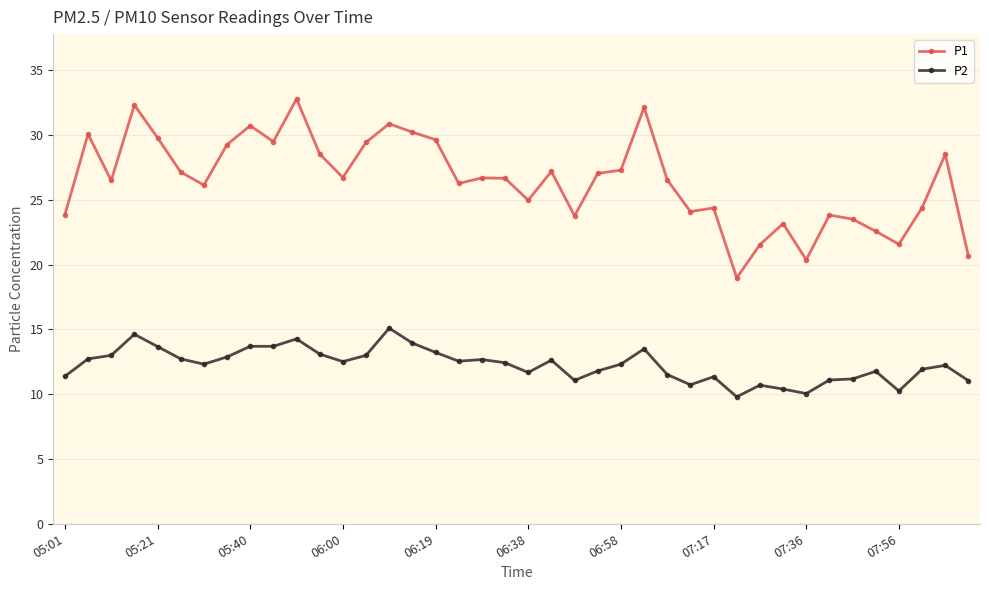

Which series has the largest total across all categories?

P1